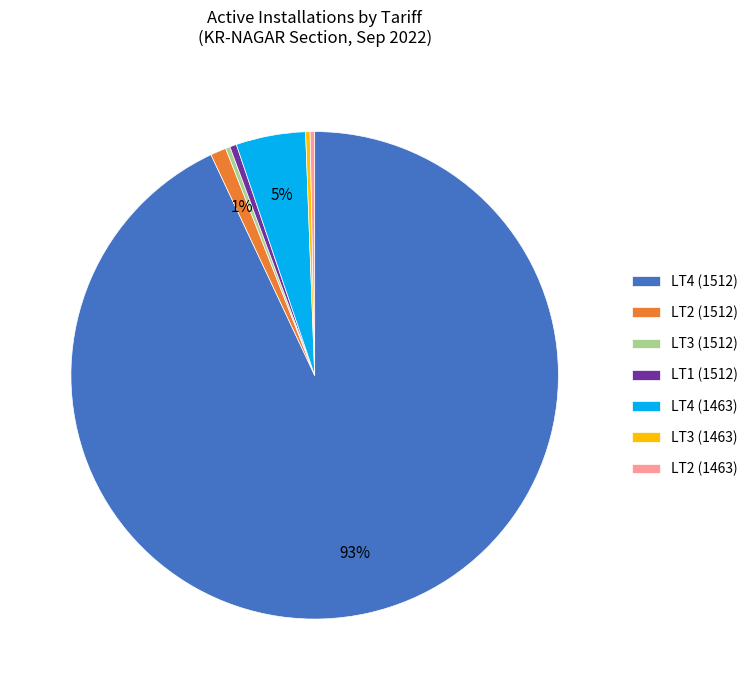

Which has a higher value, LT4 (1512) or LT3 (1463)?

LT4 (1512)